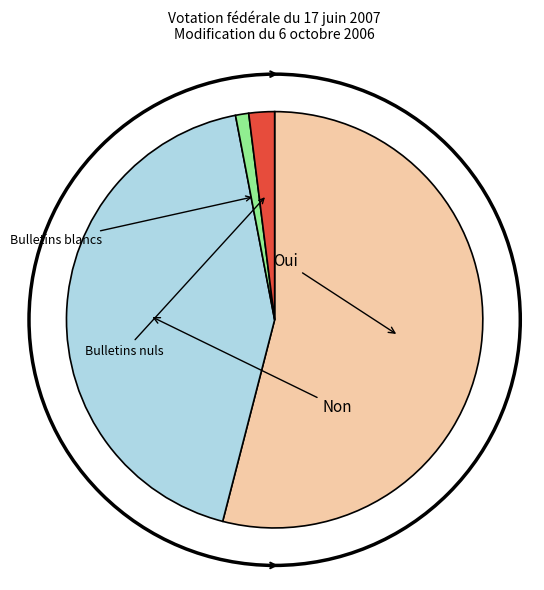

Is it true that Bulletins nuls is 1% of the pie?

False